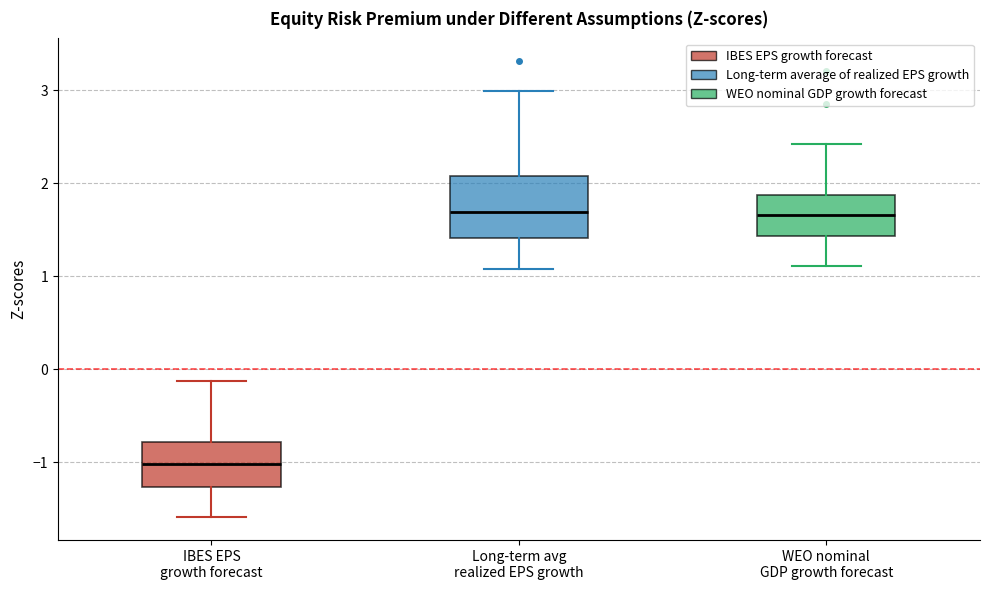

Reading left to right, transcribe this box plot: for each box, give where its median line is, the range the box spans, and where its two whiskers end, as read against the y-axis. The values are not printed on the chart, so give them approximately, as read against the axis.

IBES EPS growth forecast: median -1.0, box -1.3 to -0.8, whiskers -1.6 to -0.1
Long-term avg realized EPS growth: median 1.7, box 1.4 to 2.1, whiskers 1.1 to 3.0
WEO nominal GDP growth forecast: median 1.7, box 1.4 to 1.9, whiskers 1.1 to 2.4